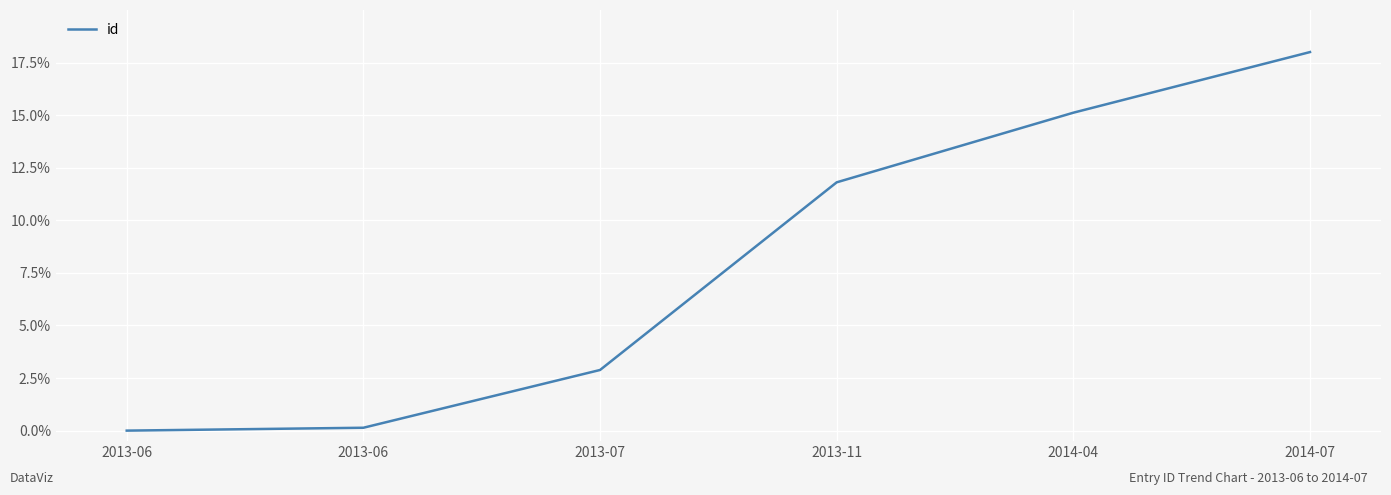

The chart shows a value of 18.0 at 2014-07. True or false?

True